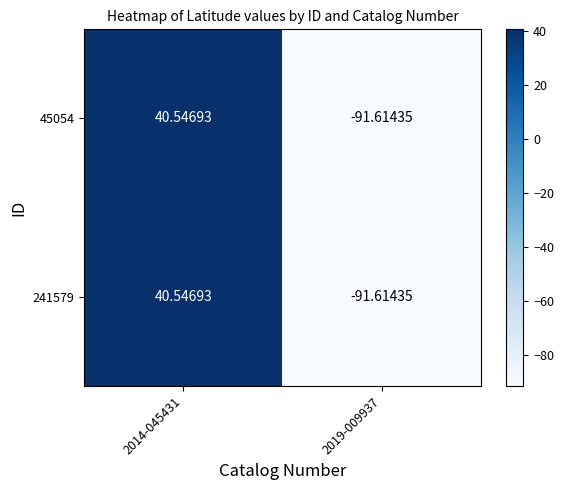

What is the minimum value shown in the chart?

-91.6